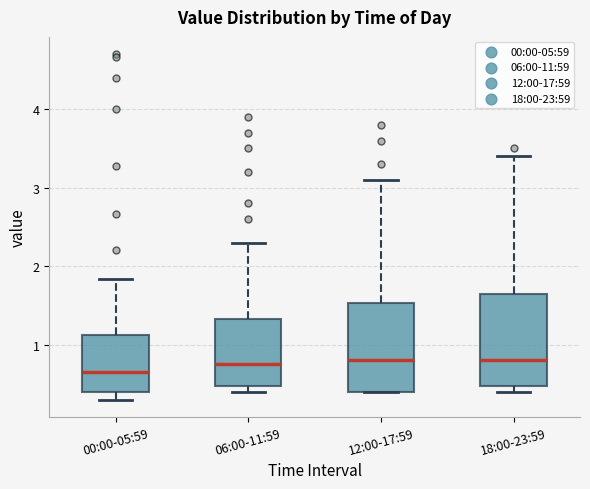

Where is the lower edge of the box for 06:00-11:59 on the y-axis? The values are not printed on the chart, so give them approximately, as read against the axis.

0.5